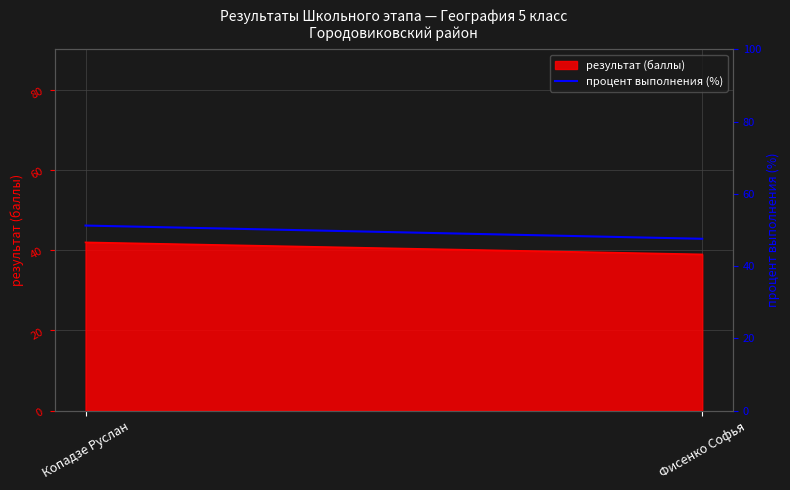

Which has a higher value, Копадзе Руслан or Фисенко Софья?

Копадзе Руслан